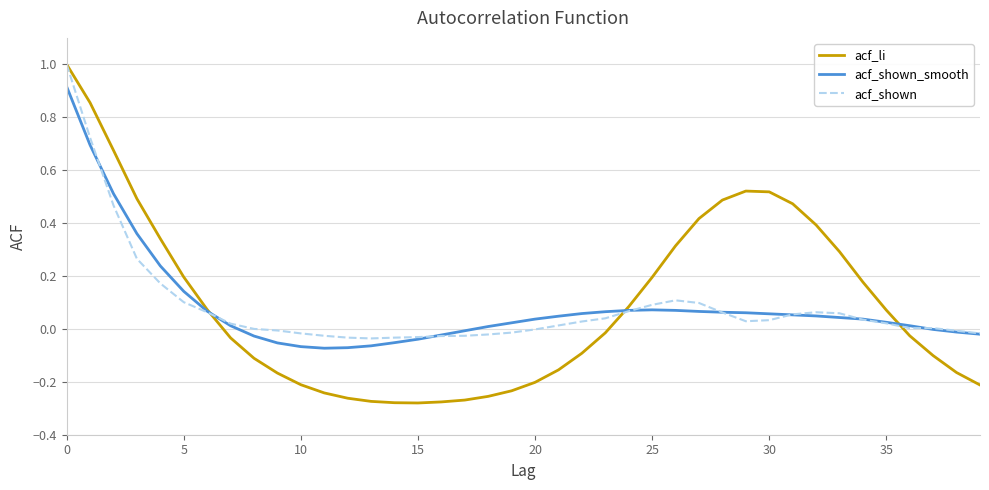

Which series has the widest spread of values?

acf_li